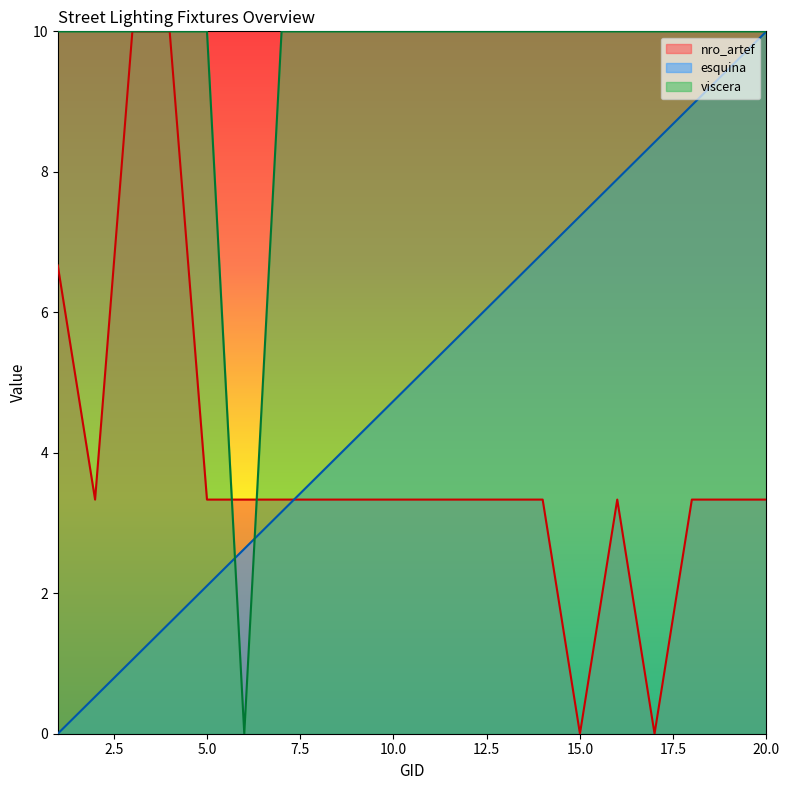

List the labels in order of esquina value, smallest first.

1, 2, 3, 4, 5, 6, 7, 8, 9, 10, 11, 12, 13, 14, 15, 16, 17, 18, 19, 20